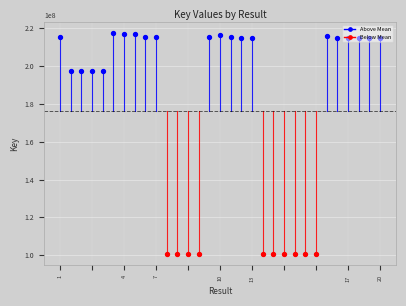

Approximately how many times larger is the value at  compared to 8?

2.0